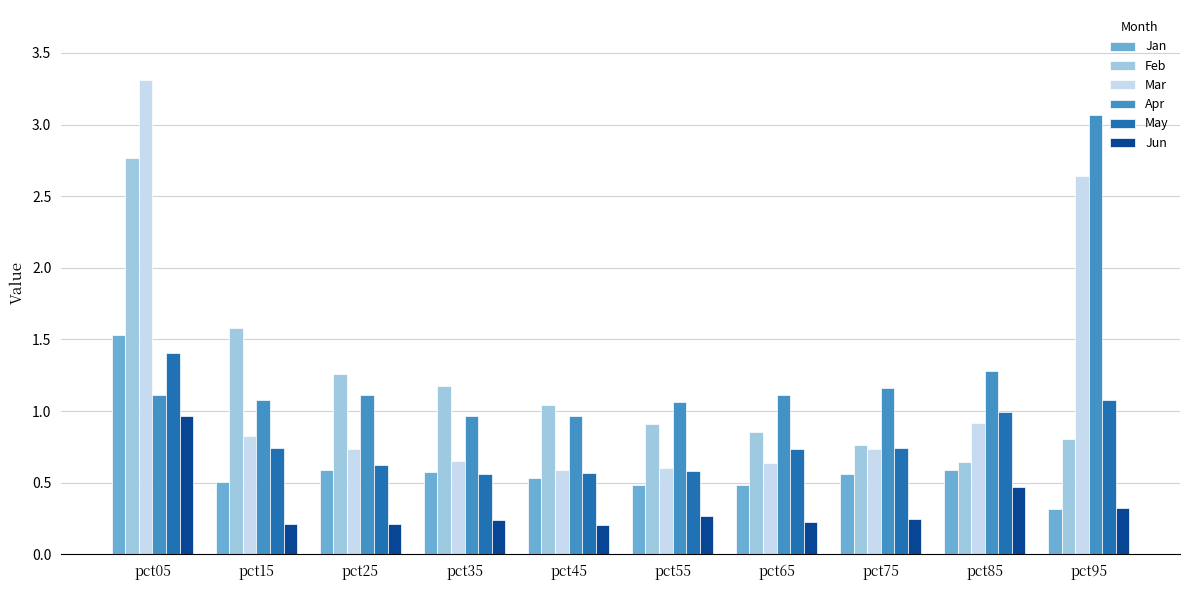

What is the sum of all May values?

8.0